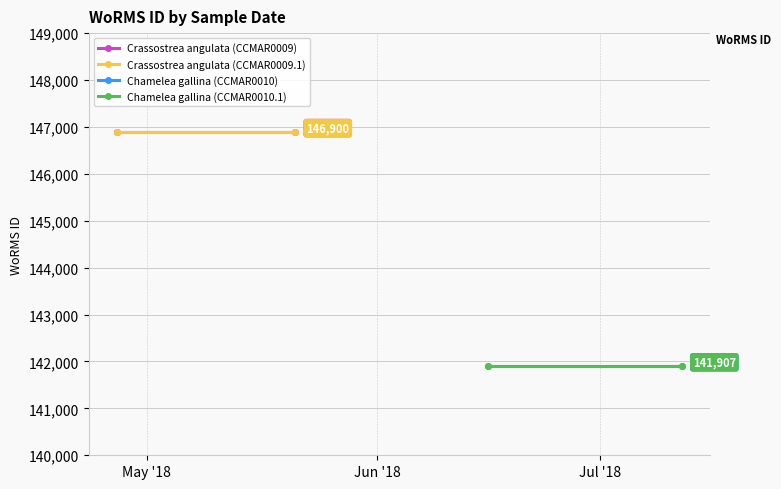

The value of Chamelea gallina (CCMAR0010.1) at Jun '18 is 192279. True or false?

False